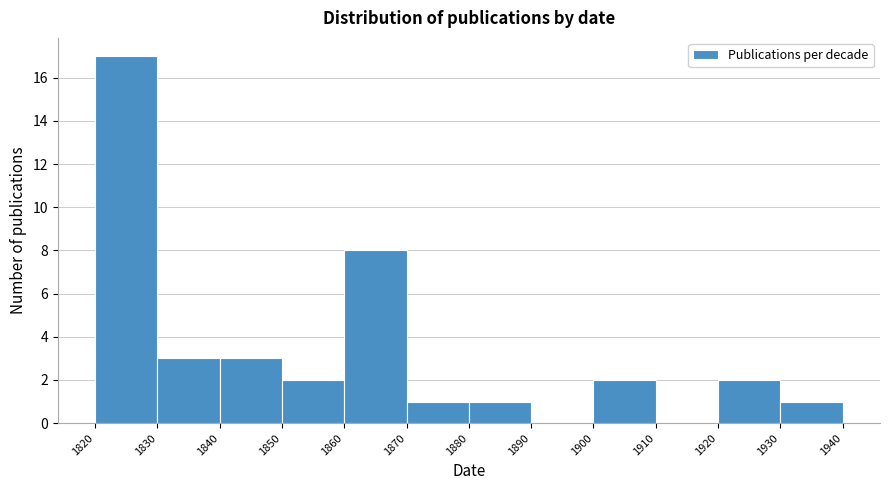

How tall is the bar that spans 1880 to 1890 on the x-axis? The values are not printed on the chart, so give them approximately, as read against the axis.

1